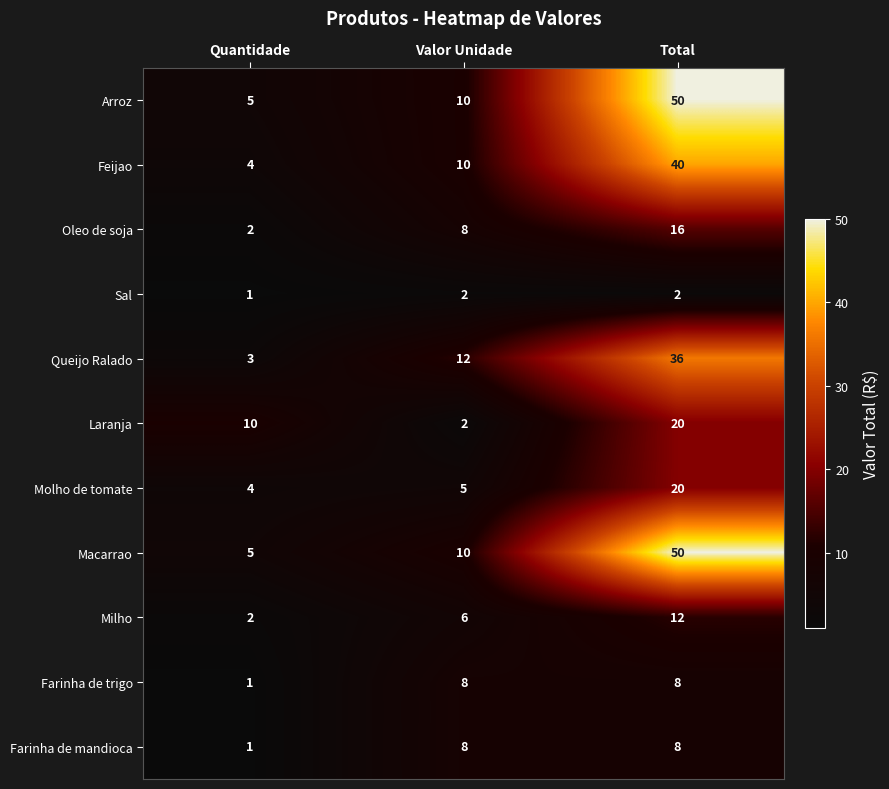

What is the difference between the maximum and minimum values in the Farinha de trigo series?

7